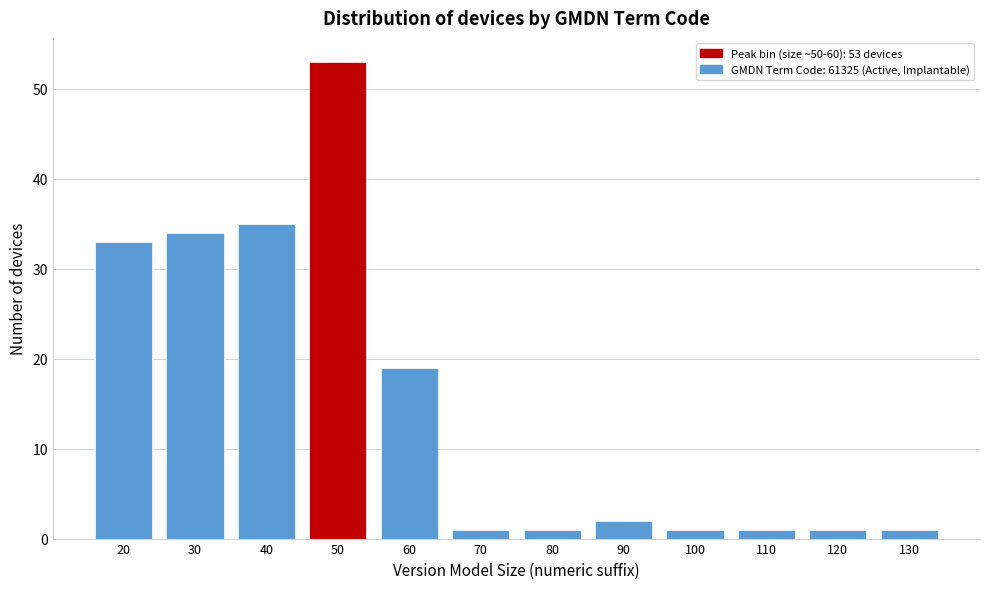

Reading left to right, extract all data points from this chart.

33	34	35	53	19	1	1	2	1	1	1	1